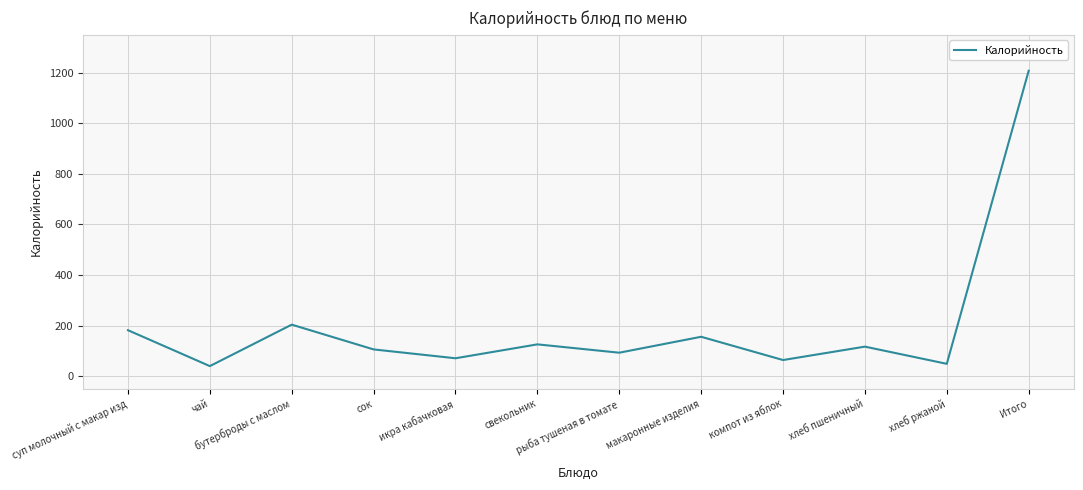

What is the change in value from суп молочный с макар изд to рыба тушеная в томате?

-89